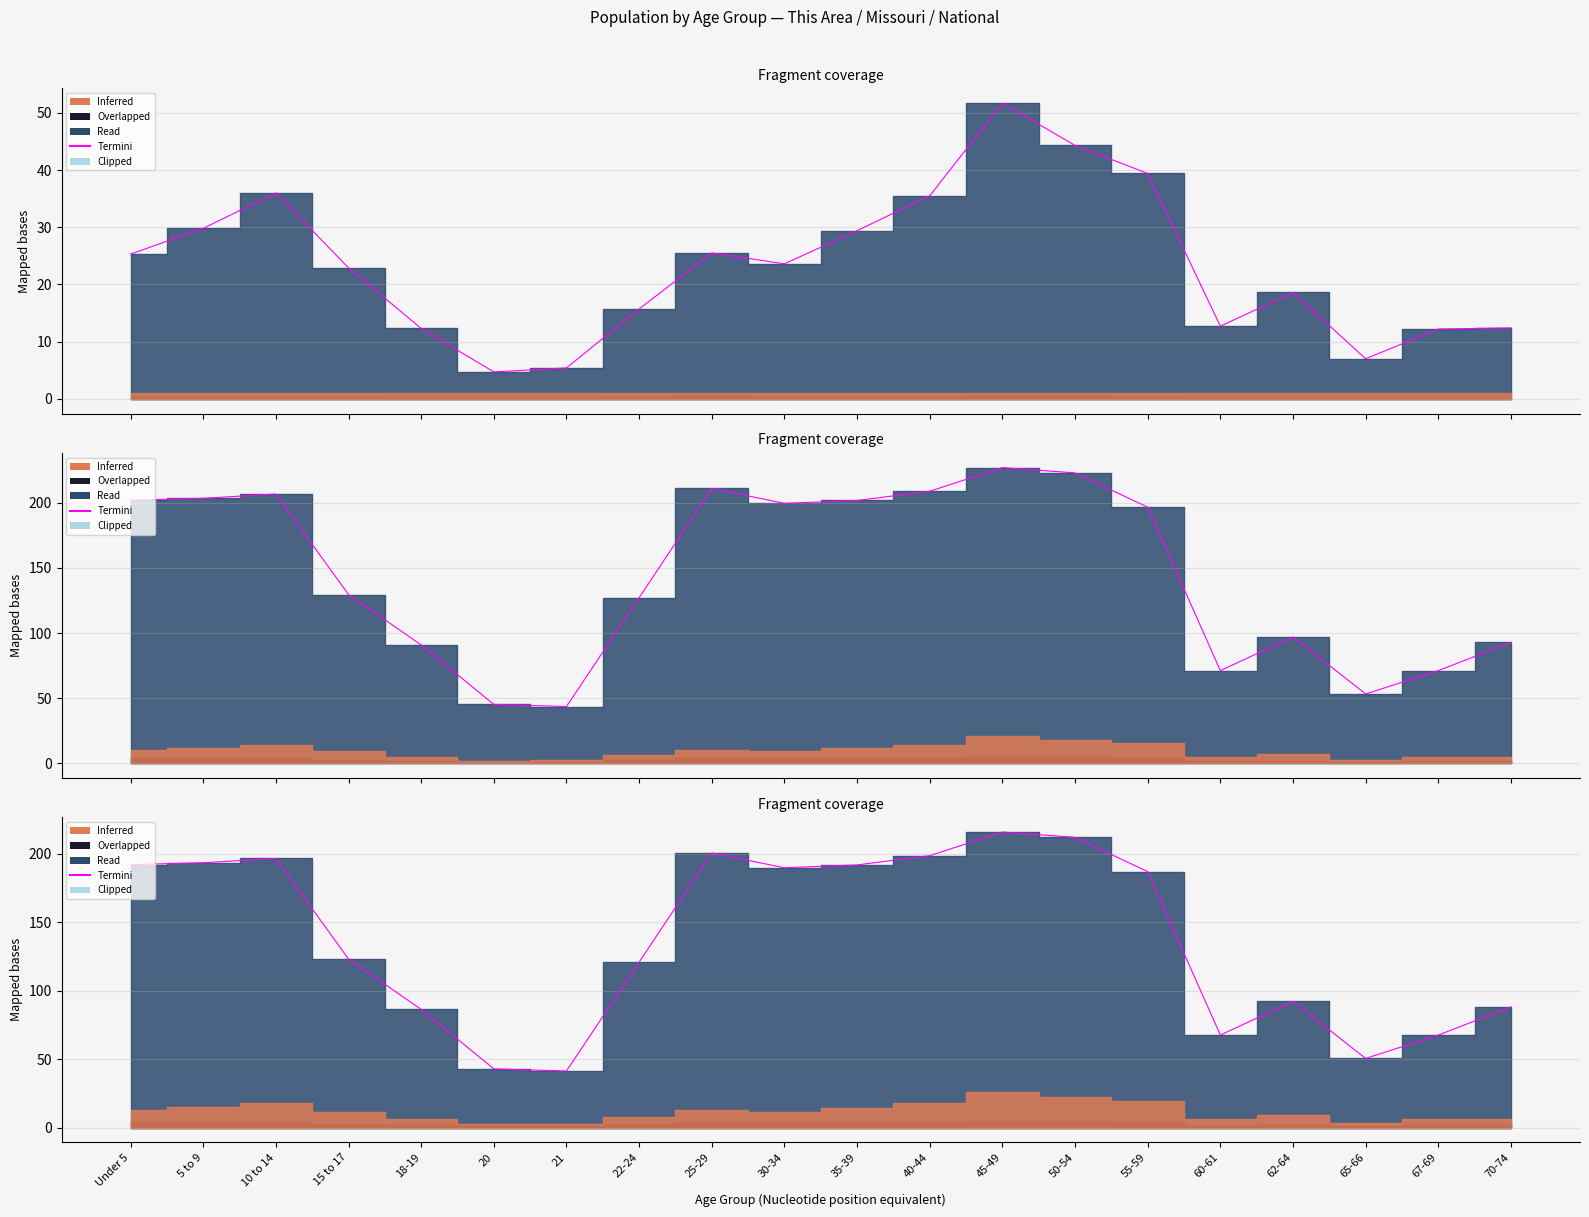

What position from the left is 55-59?

15